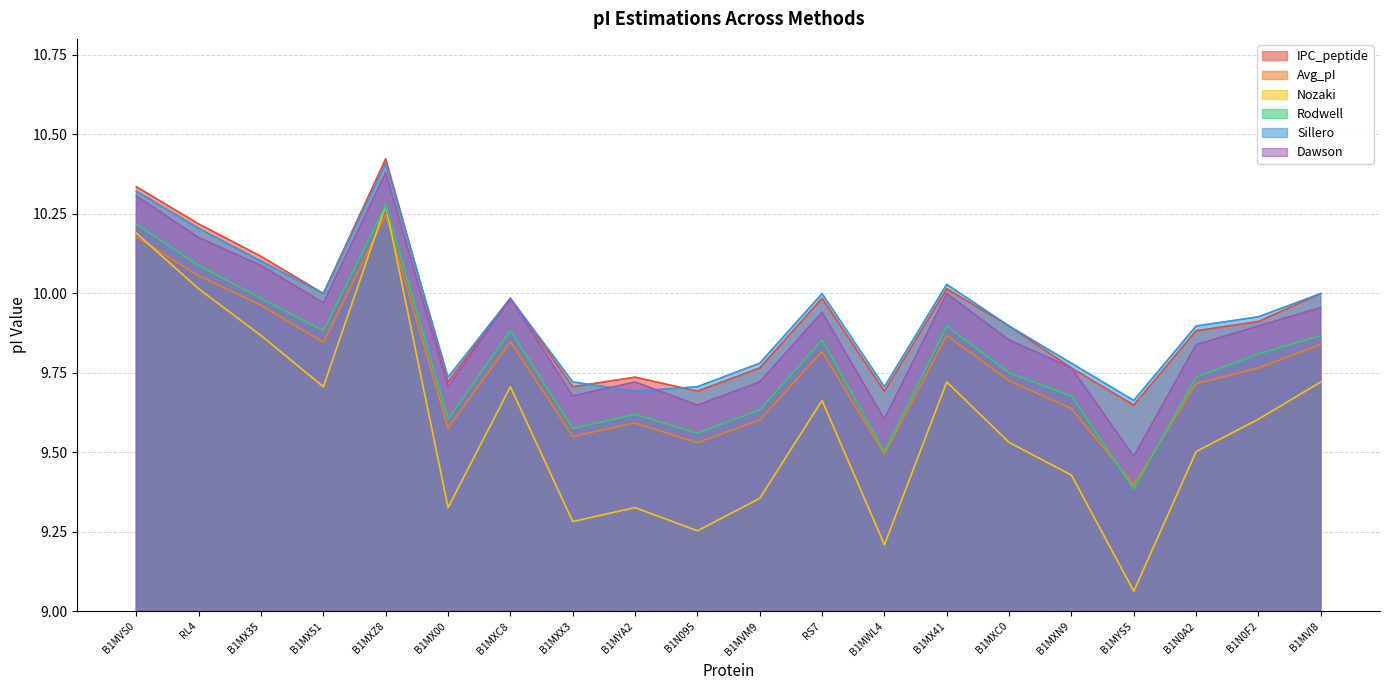

What are all the series names shown in the legend?

IPC_peptide, Avg_pI, Nozaki, Rodwell, Sillero, Dawson